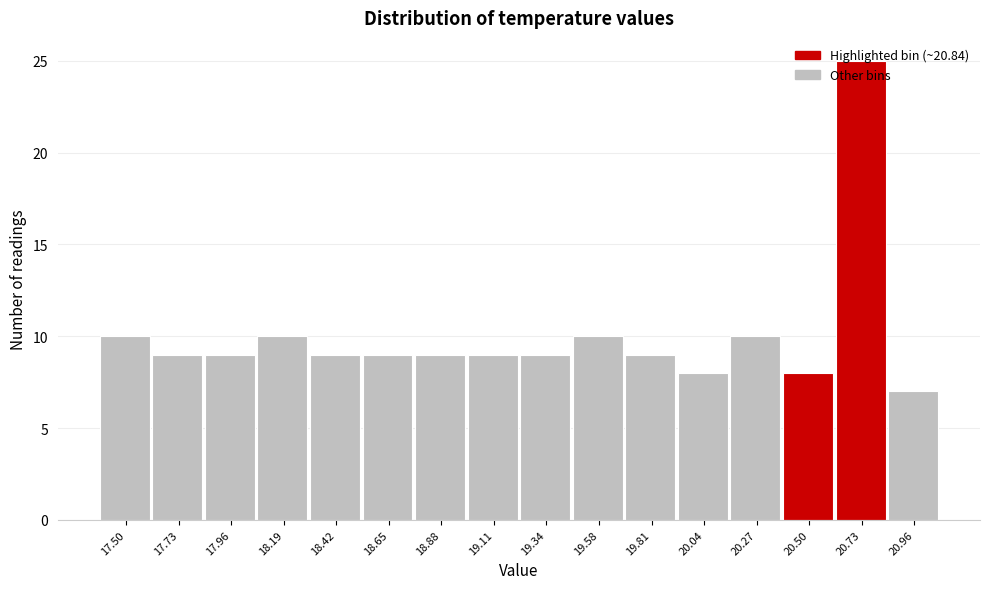

Between 18.19 and 17.96, which is larger?

18.19